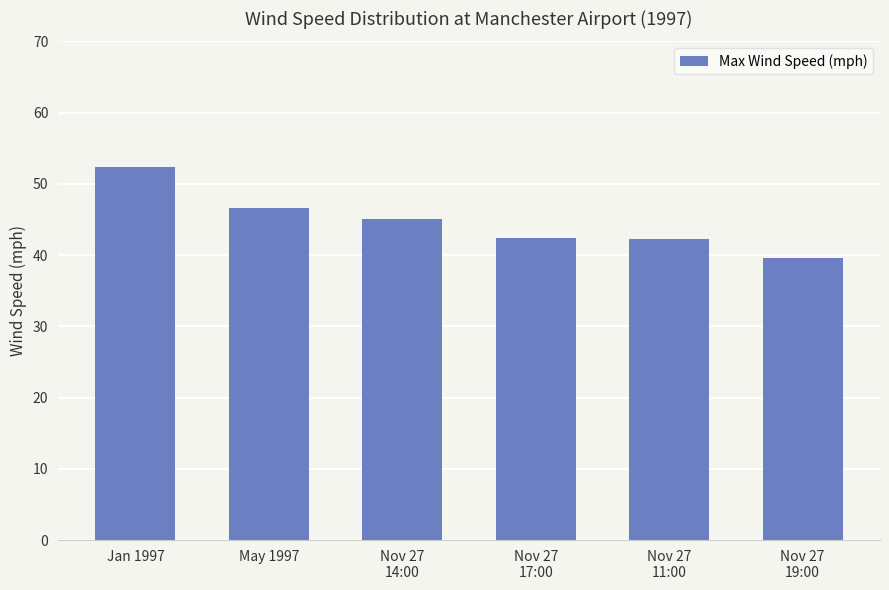

At which label does the data first exceed 45?

Jan 1997